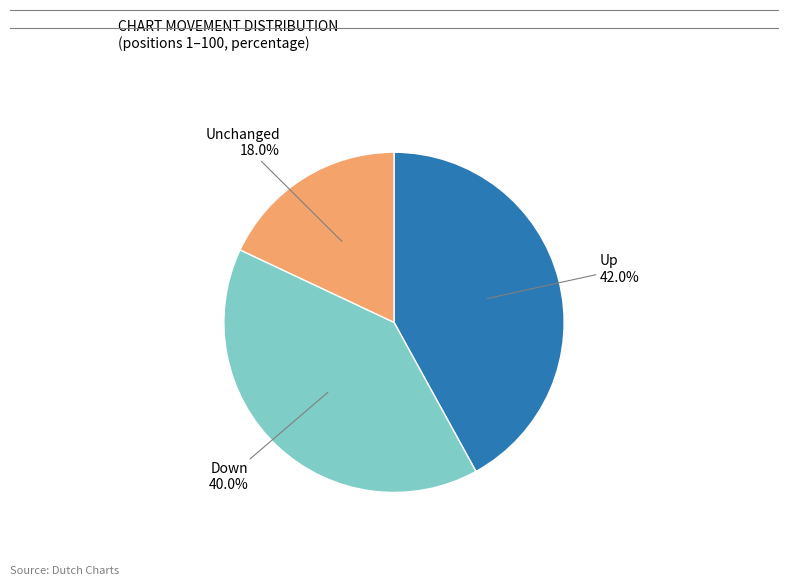

Does any single category account for the majority?

No